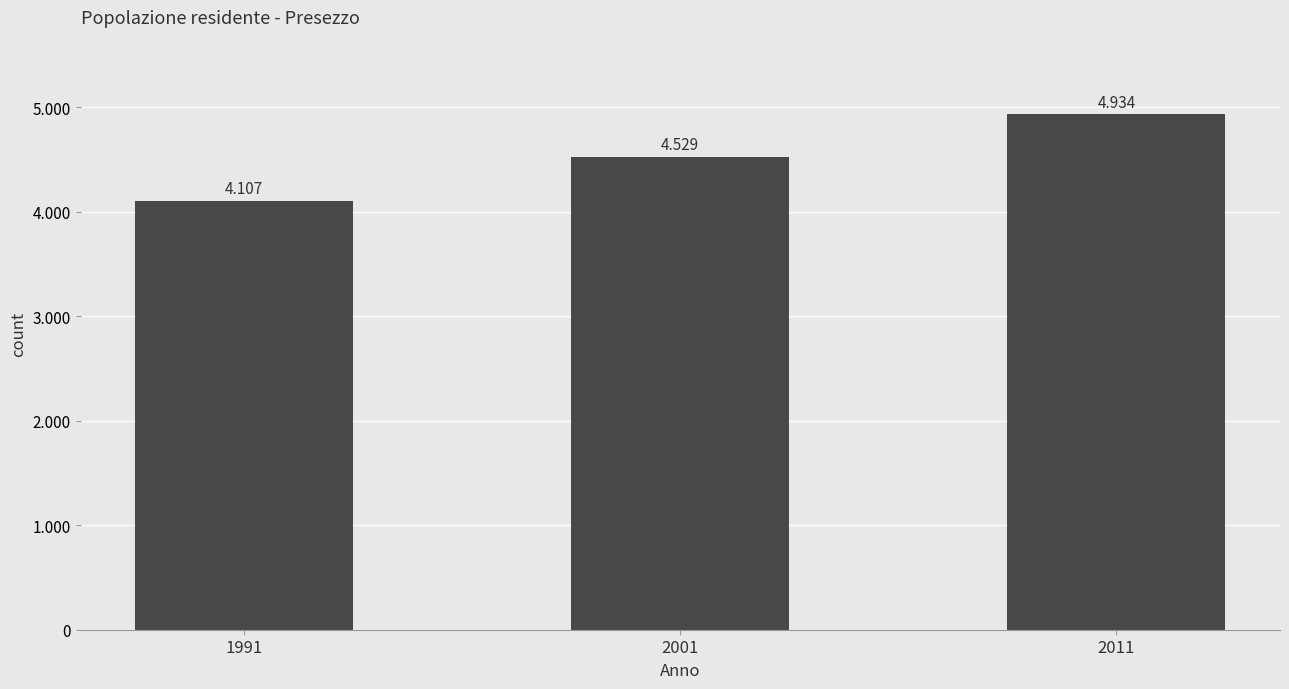

Reading right to left, transcribe all the data shown in this chart.

2011=4934	2001=4529	1991=4107